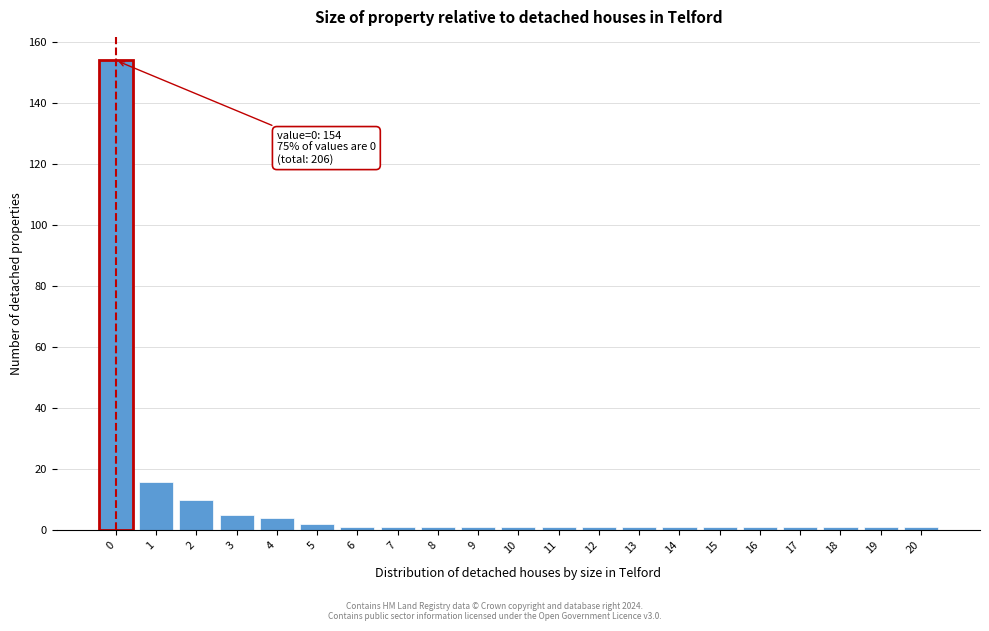

Reading right to left, extract all data points from this chart.

1	1	1	1	1	1	1	1	1	1	1	1	1	1	1	2	4	5	10	16	154